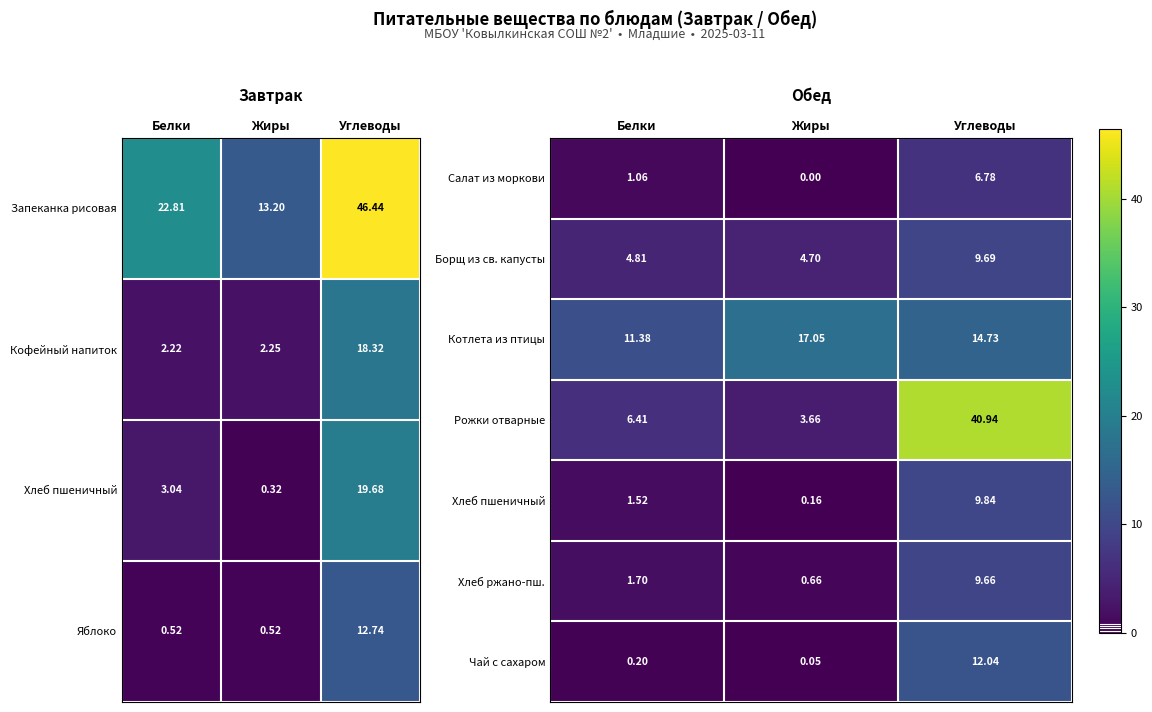

At which label is Рожки отварные closest to 22?

Белки